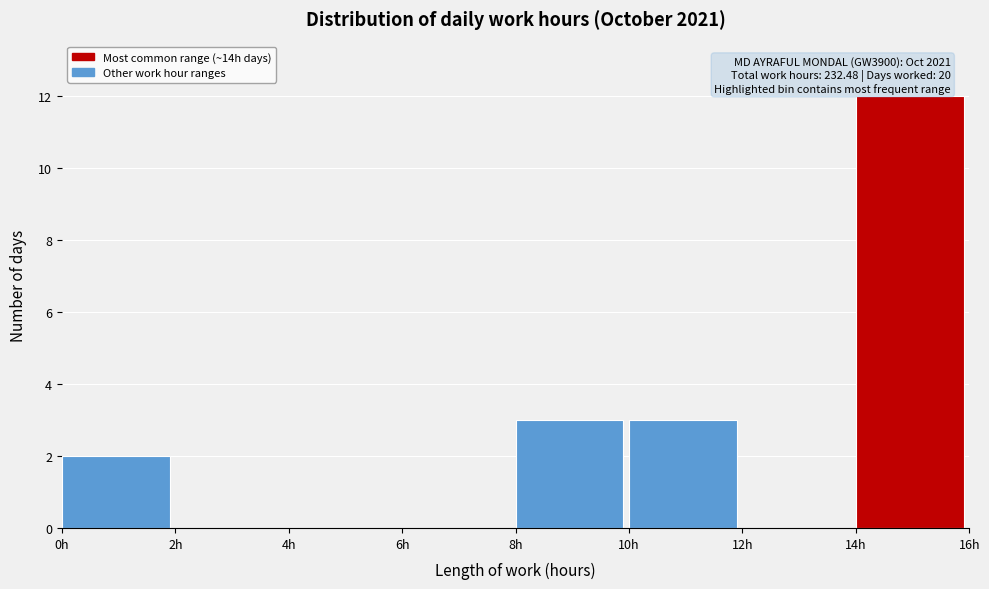

Which range on the x-axis has the tallest bar?

14 to 16